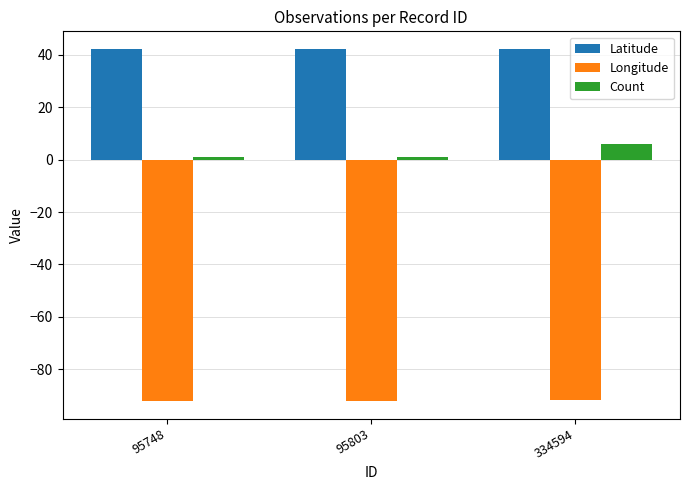

The value of Latitude at 95748 is 42.2. True or false?

True